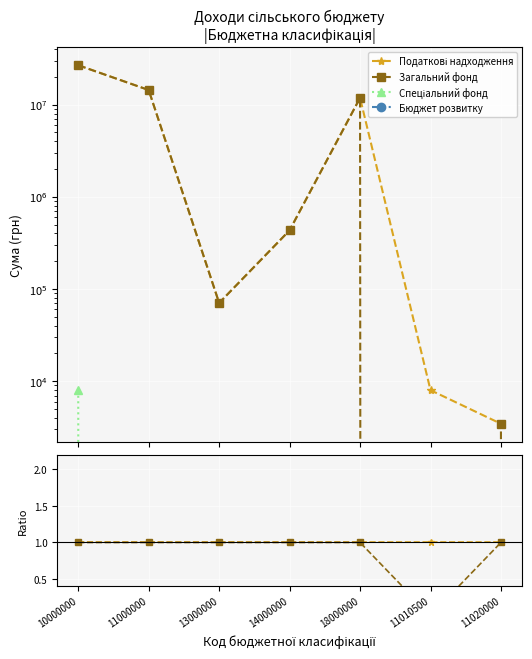

True or false: Бюджет розвитку and Загальний фонд cross at least once.

False